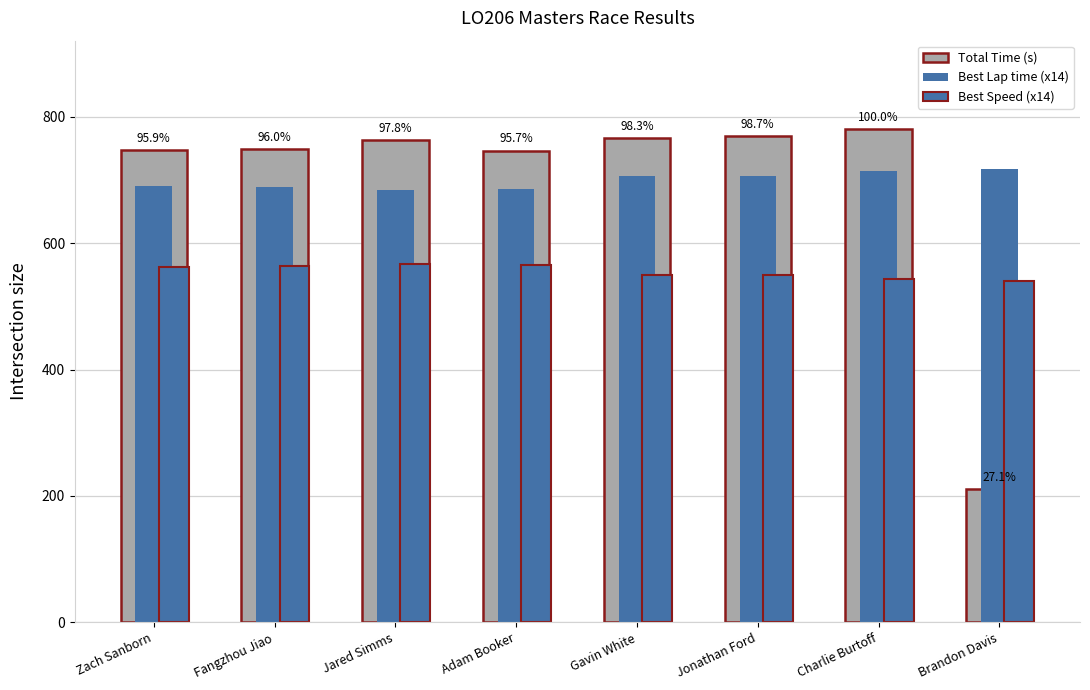

How many data points in Best Speed (x14) are above 561?

4